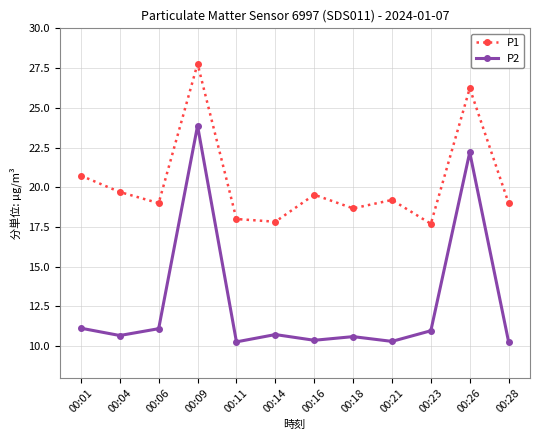

What is the sum of the P2 values at 00:14 and 00:28?

21.0